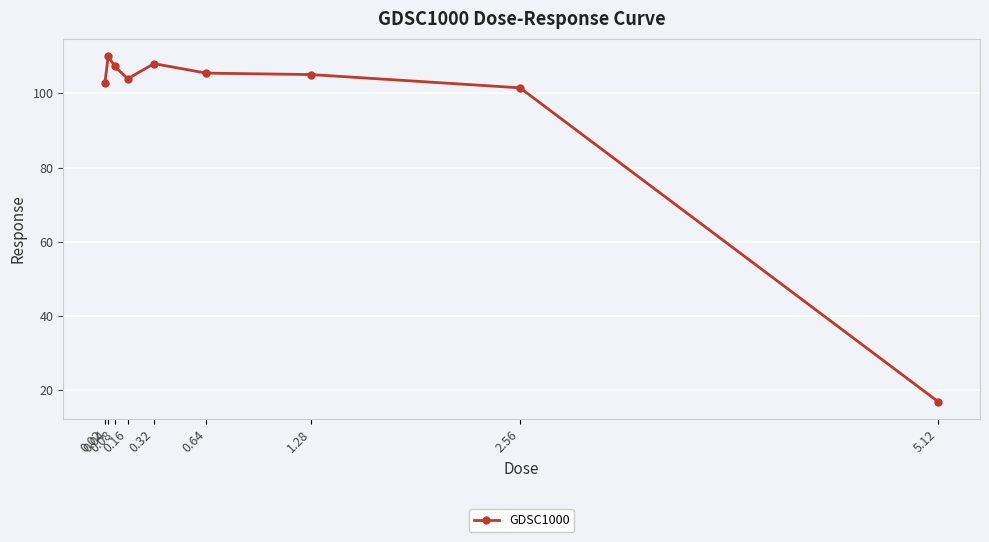

What is the maximum value shown in the chart?

110.0